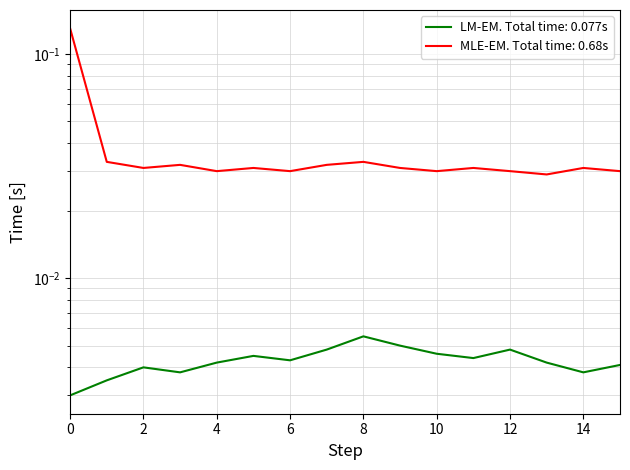

True or false: LM-EM. Total time: 0.077s and MLE-EM. Total time: 0.68s cross at least once.

False